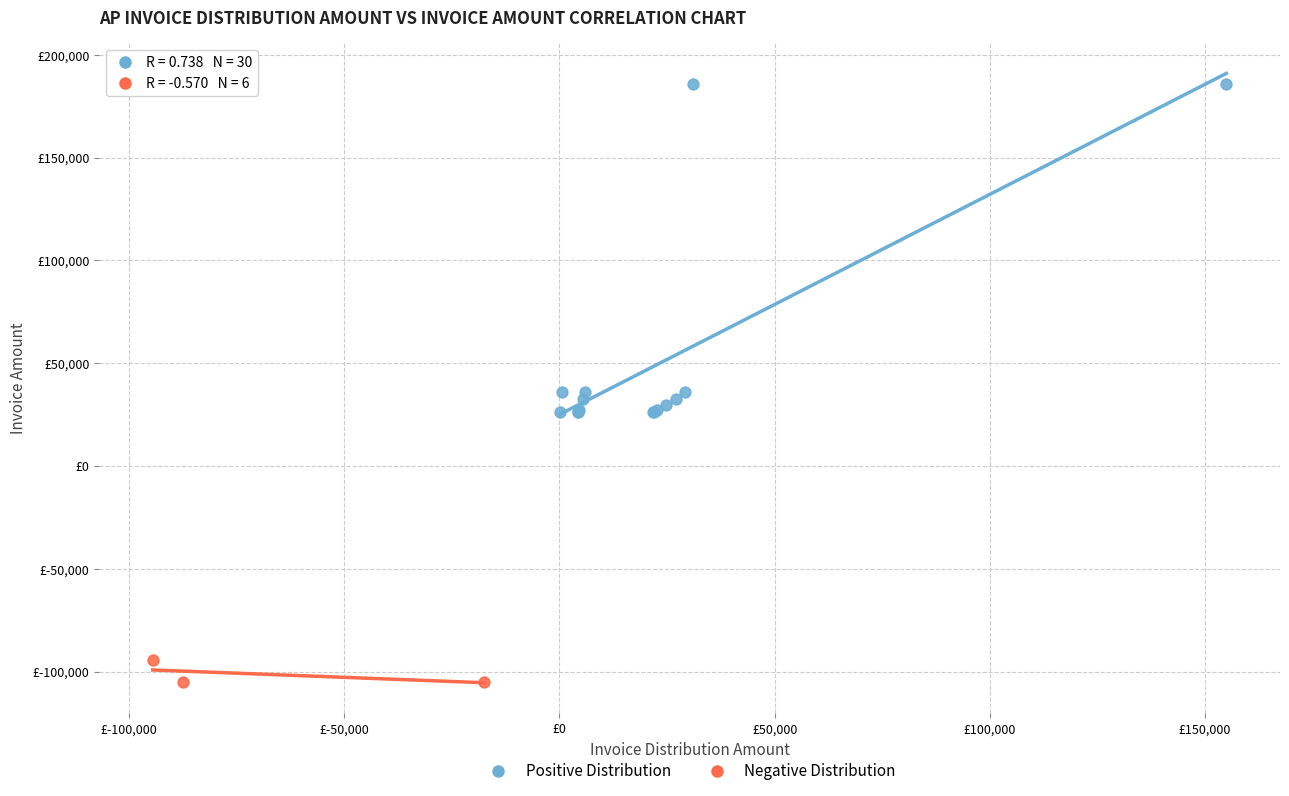

What are all the series names shown in the legend?

Positive Distribution, Negative Distribution